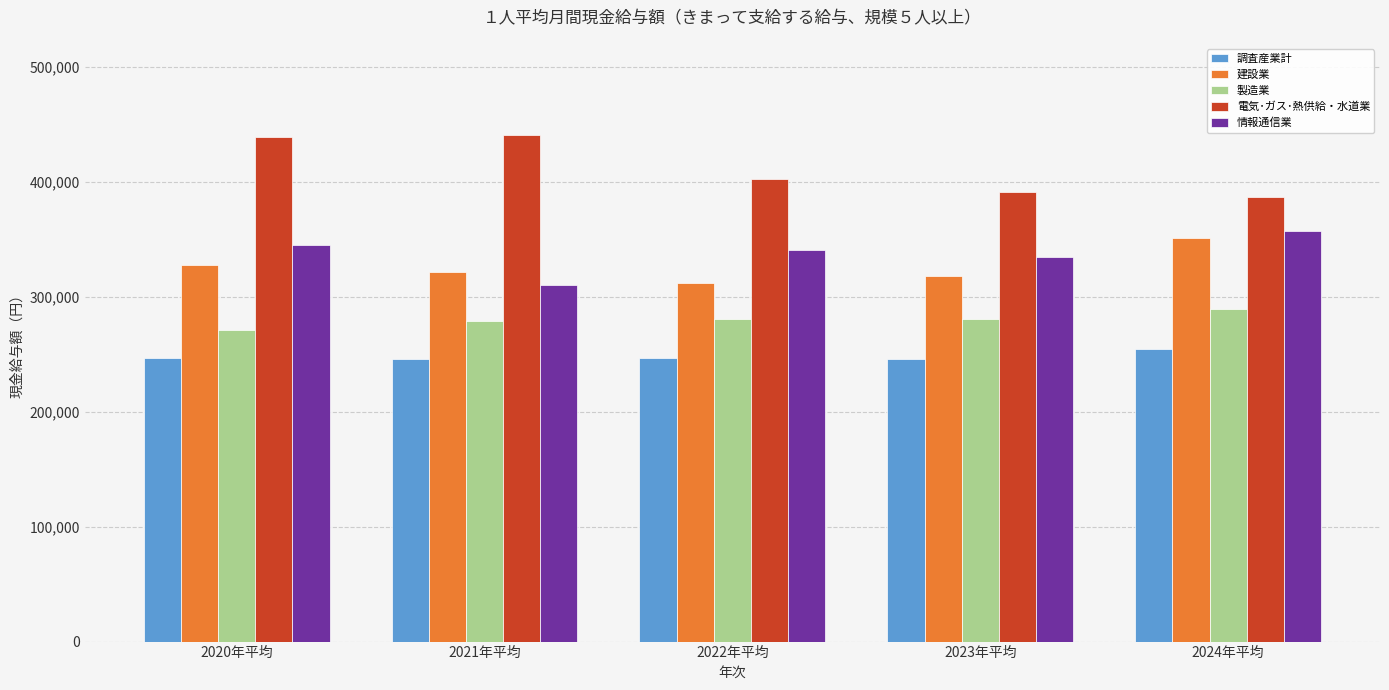

What is the difference between the highest and lowest values at 2022年平均?

155514